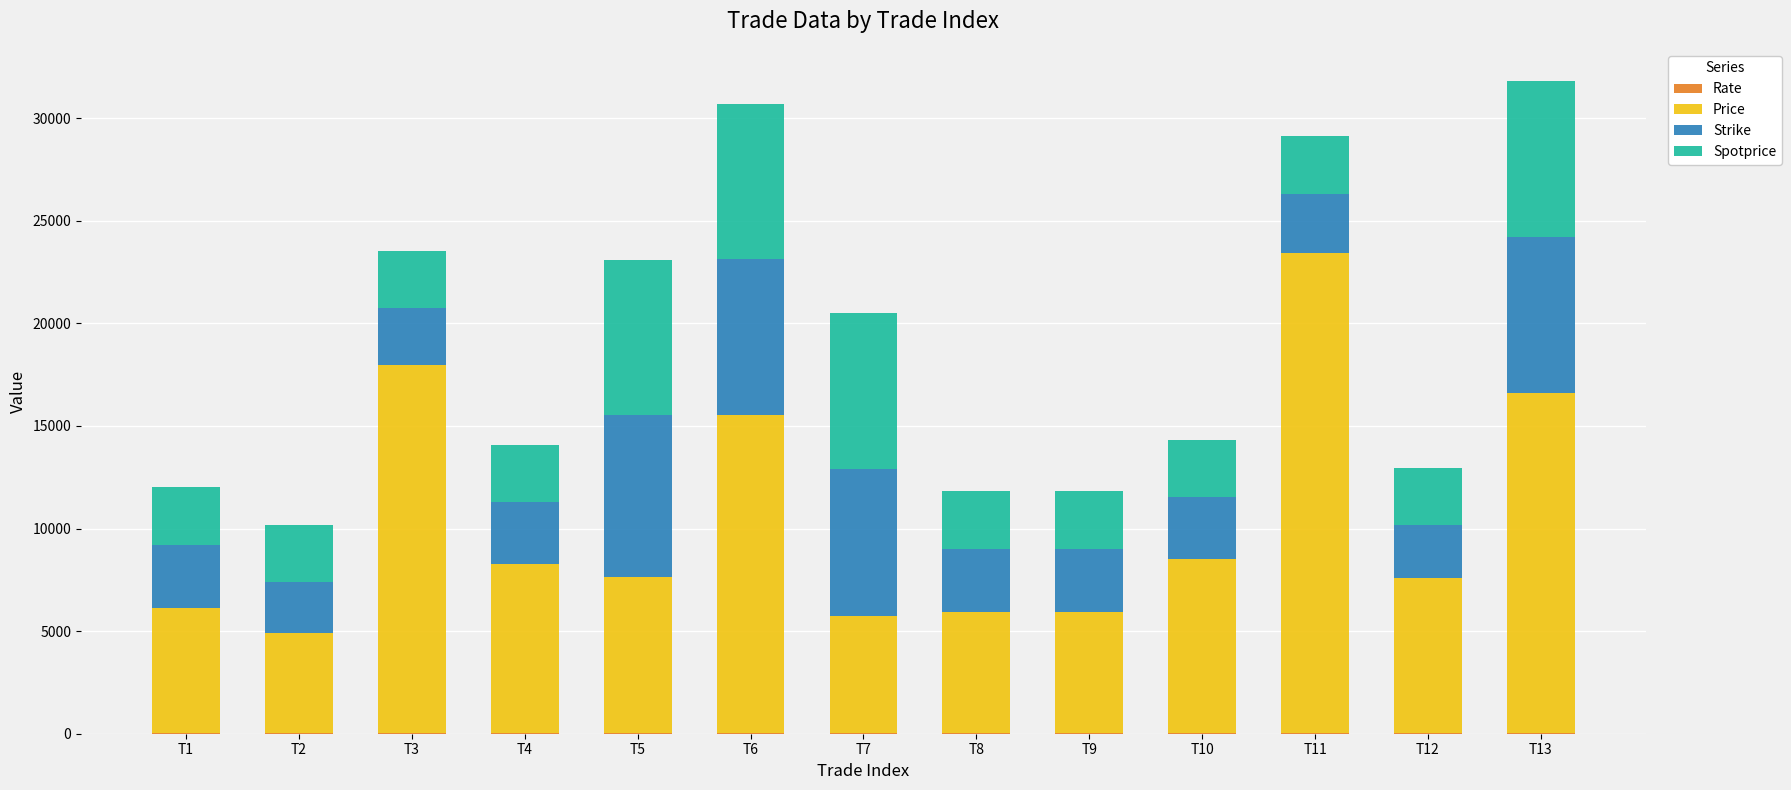

Is it true that Price equals 6100.0 at T1?

True